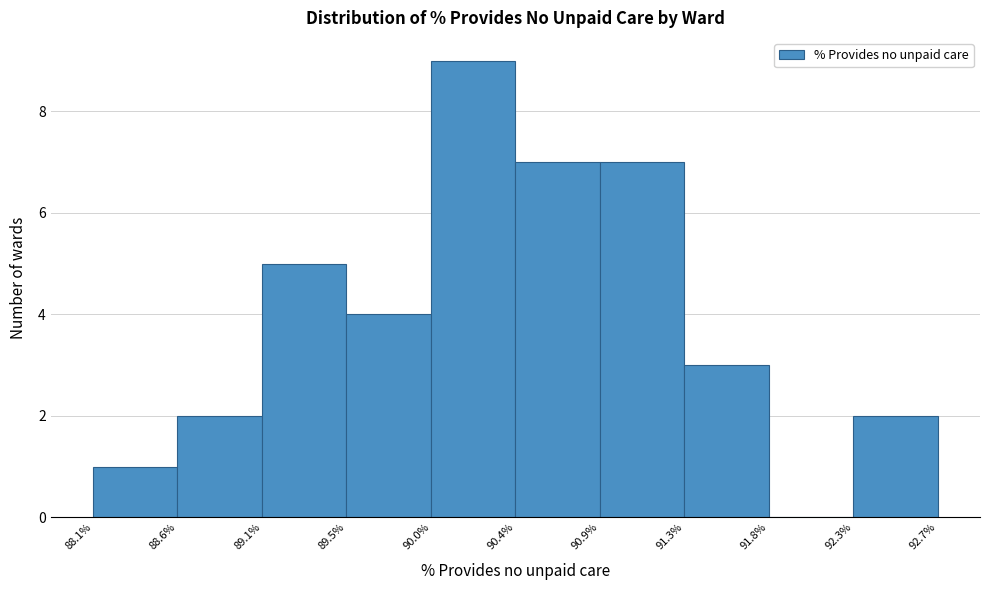

Which range on the x-axis has the tallest bar?

90.0% to 90.4%